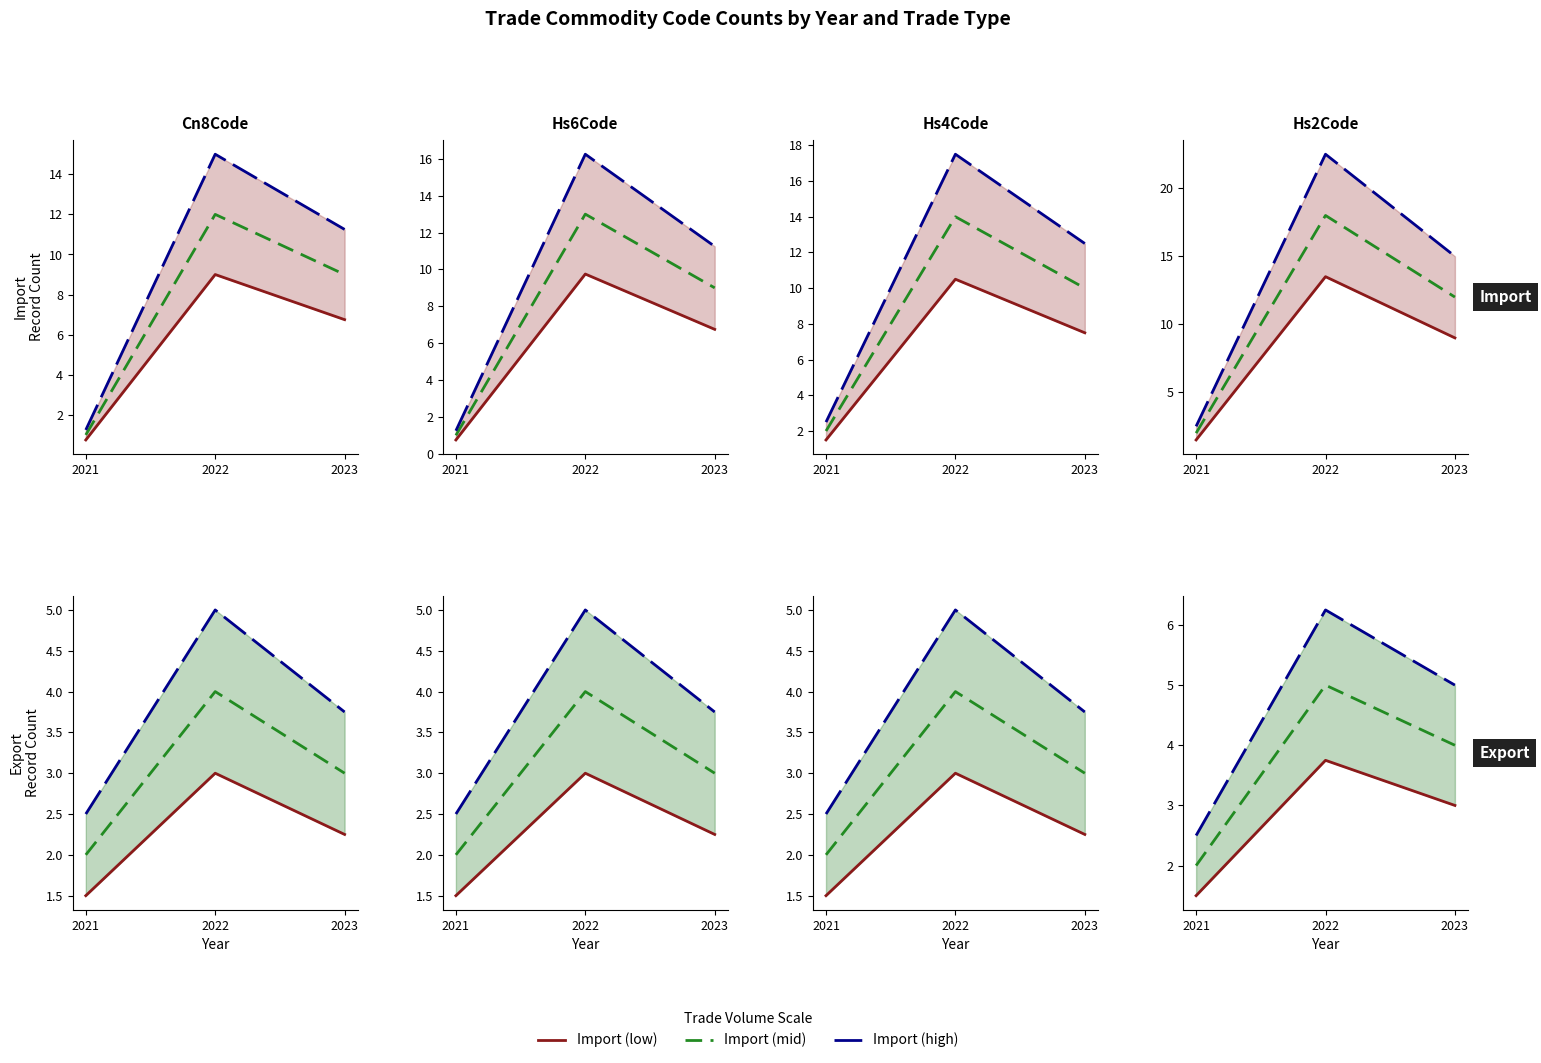

Which label corresponds to the largest value in the chart?

2022